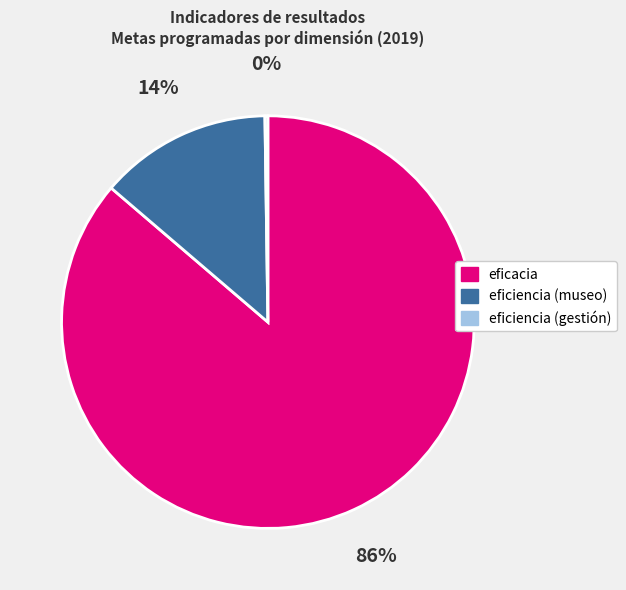

Is the sum of eficiencia (museo) and eficacia greater than half?

Yes